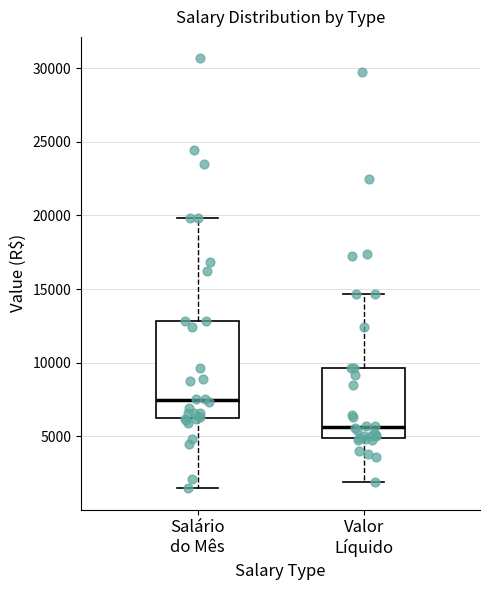

Which box has the highest median line?

Salário do Mês